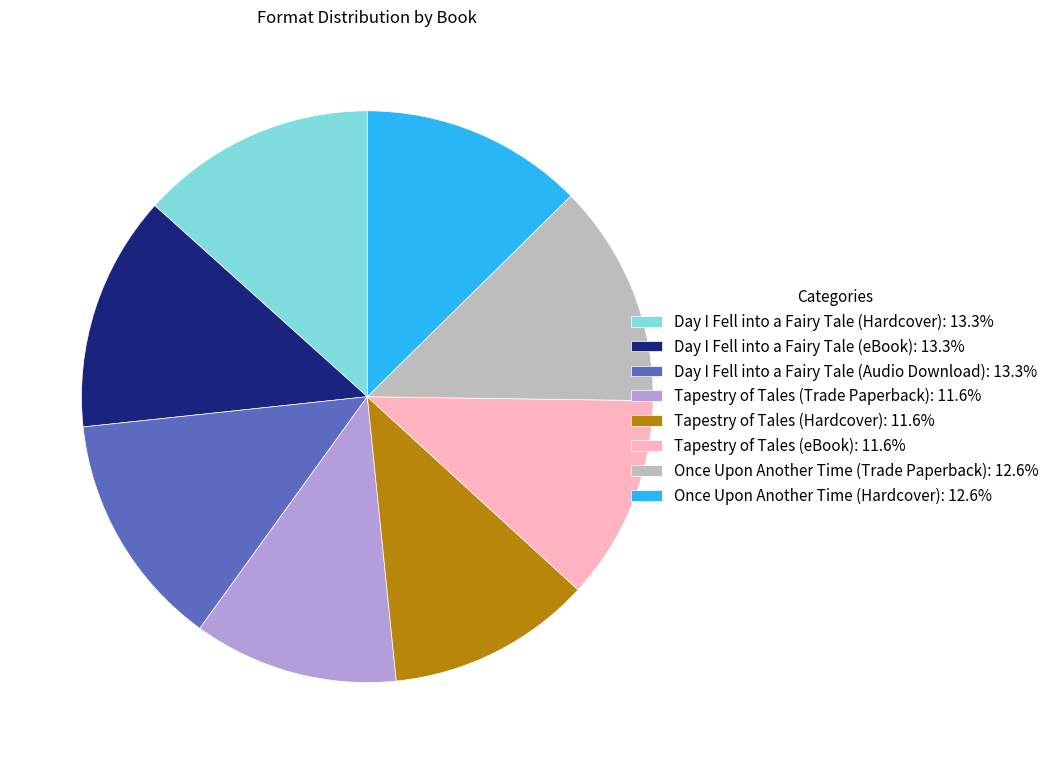

Do Once Upon Another Time (Hardcover): 12.6% and Tapestry of Tales (Trade Paperback): 11.6% together represent more than half of the pie?

No